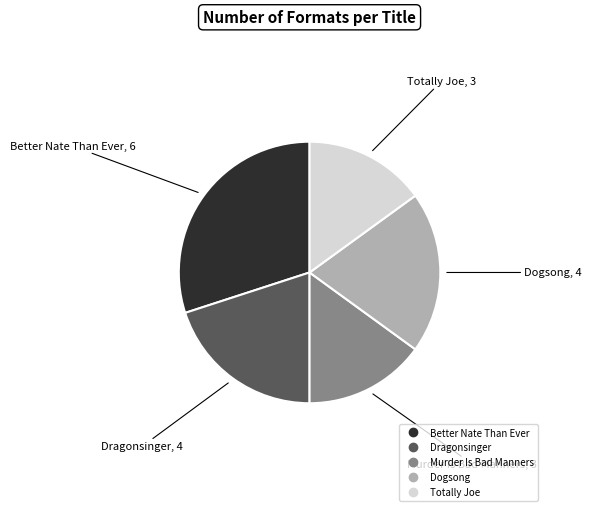

Is it true that Dogsong is 5% of the pie?

False